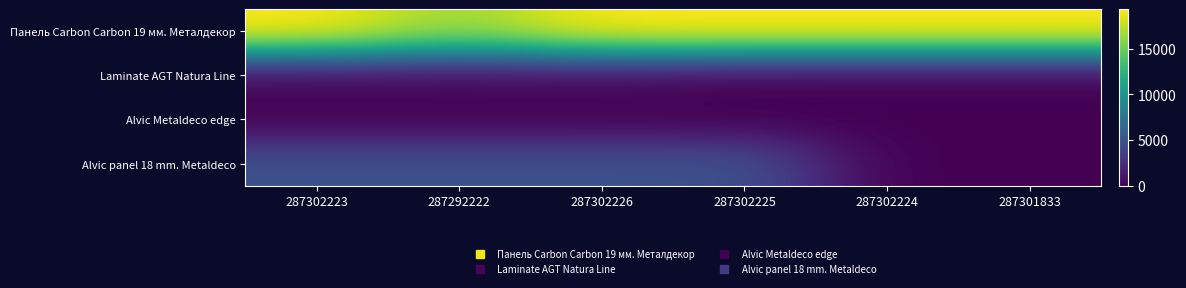

What is the total value across all series at 287301833?

19384.2